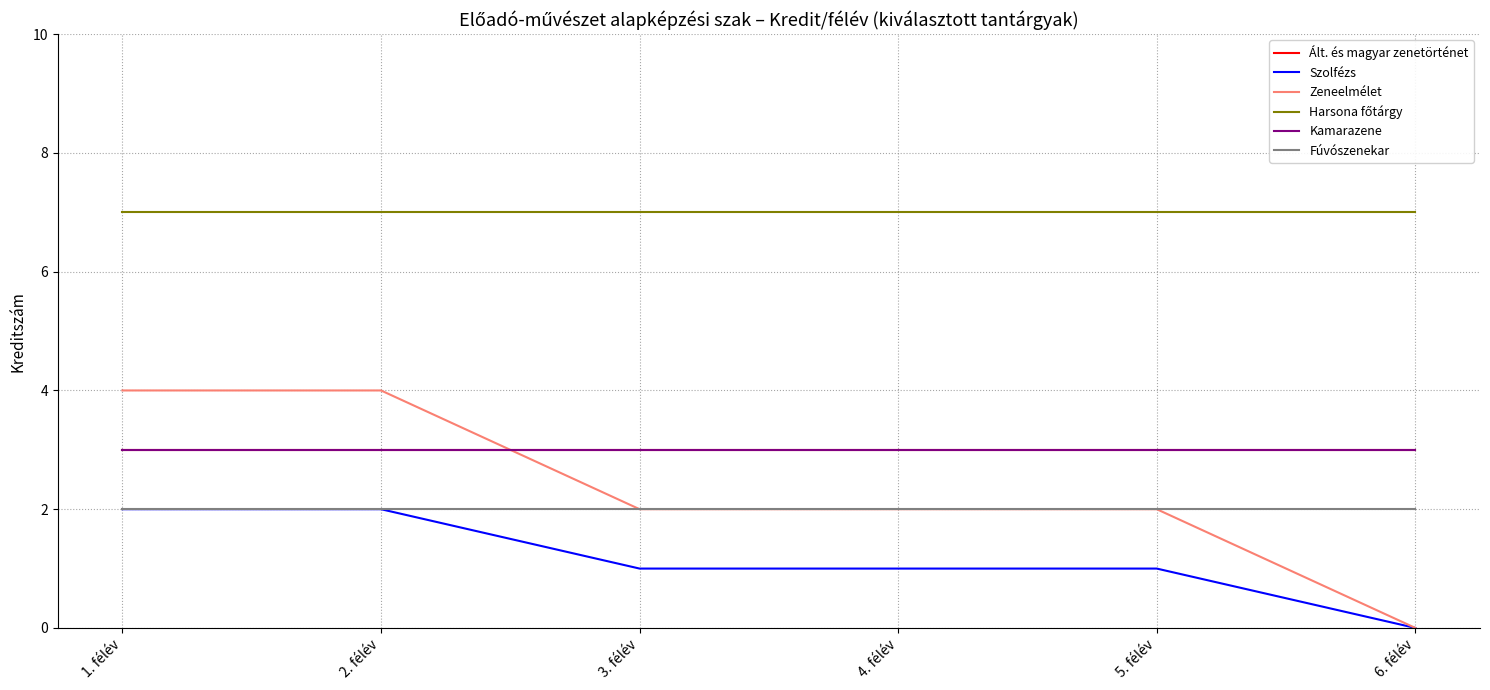

True or false: Harsona főtárgy and Kamarazene cross at least once.

False